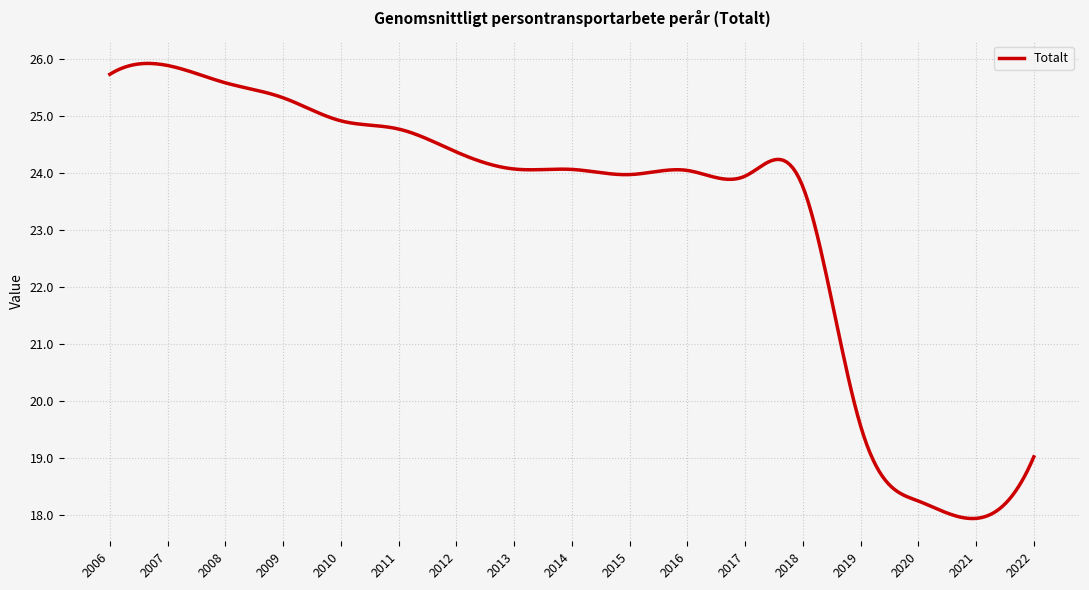

What is the maximum value shown in the chart?

25.9